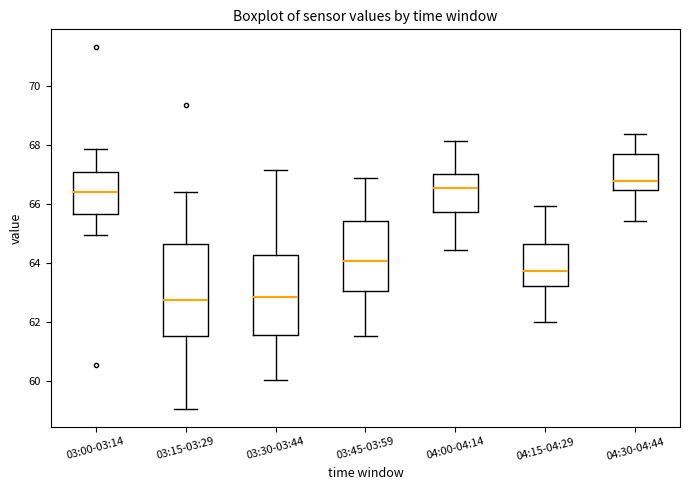

Which box is the tallest, from its lower edge to its upper edge?

03:15-03:29